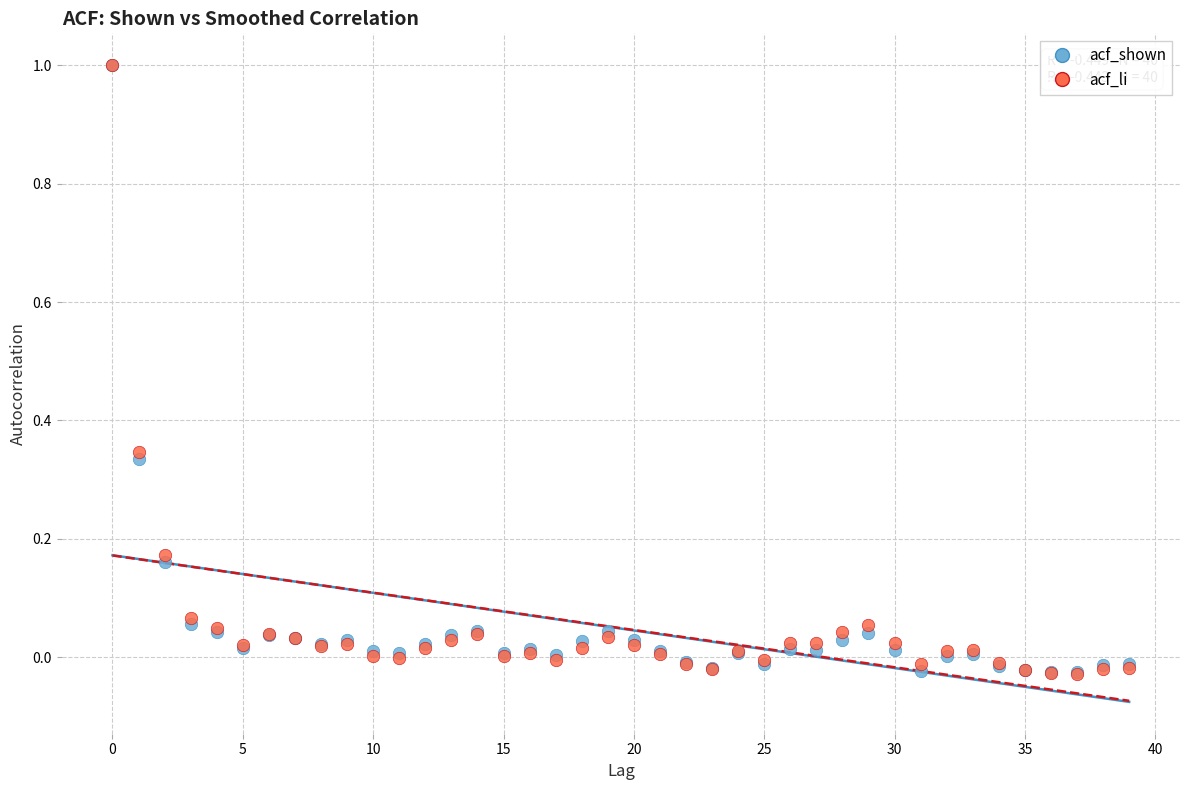

What are all the series names shown in the legend?

acf_shown, acf_li